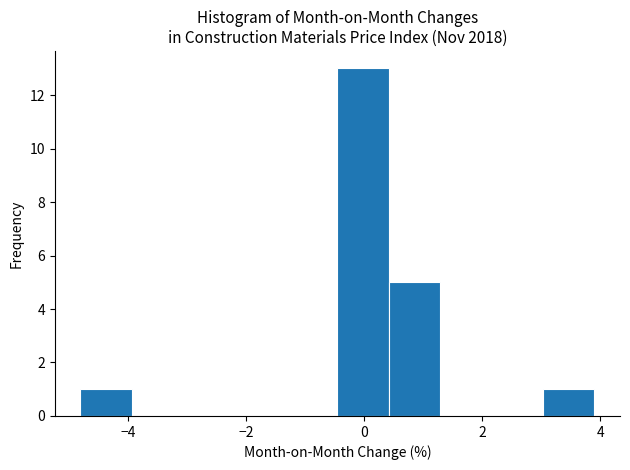

Which range on the x-axis has the tallest bar?

-0.4 to 0.4